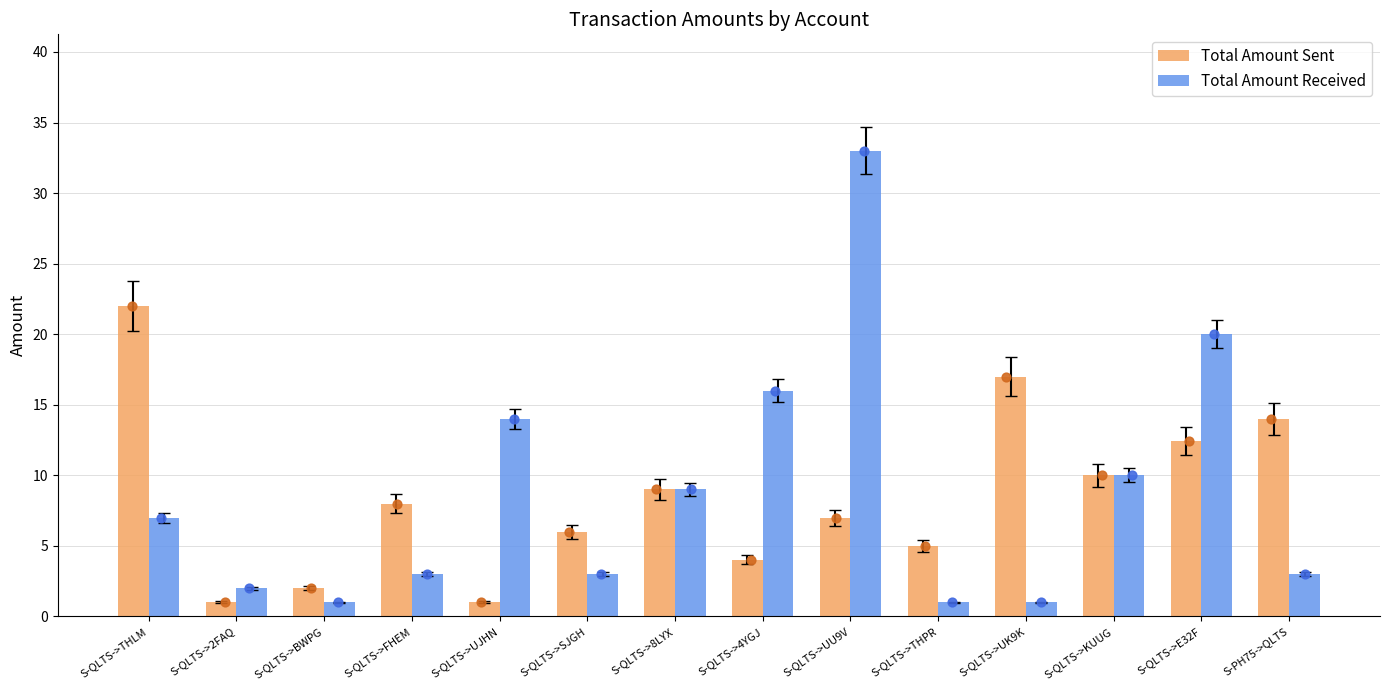

Which series has the largest total across all categories?

Total Amount Received